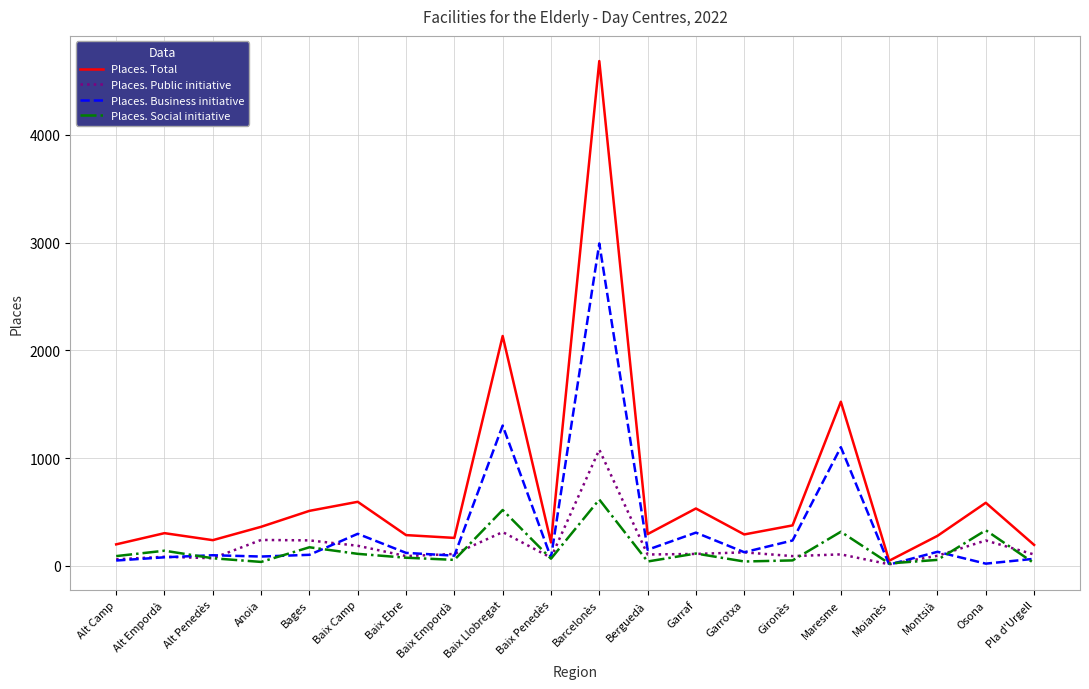

Read the Places. Business initiative value at Maresme, to the nearest 100.

1100